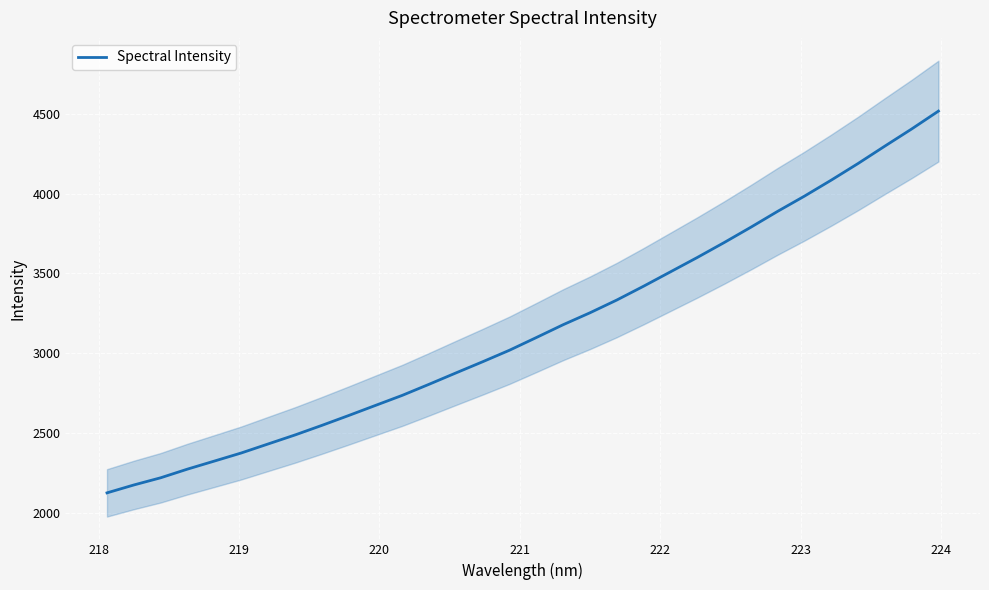

How many values are below 3097?

16